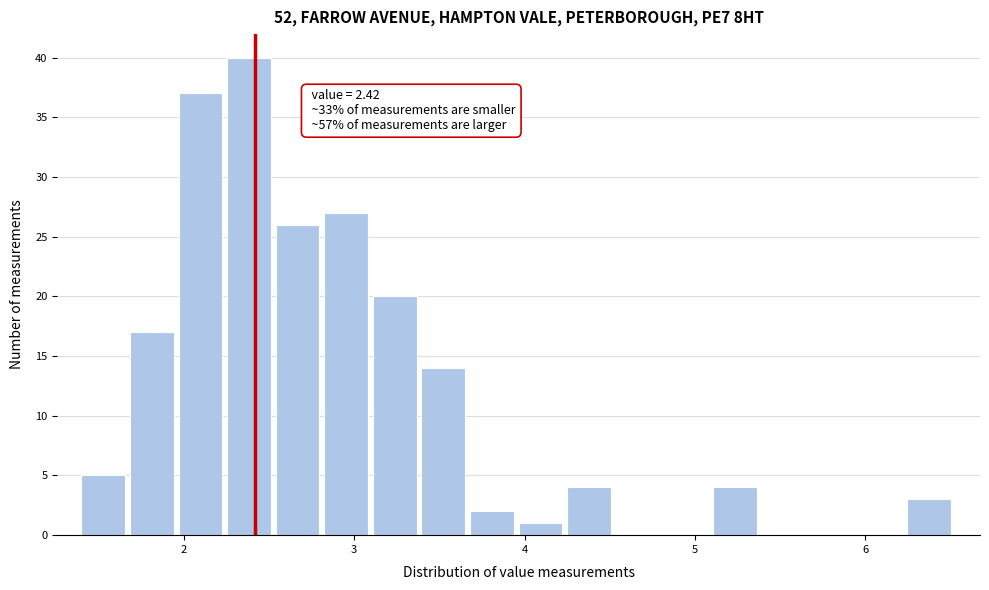

Around what value on the x-axis is the tallest bar? Give the approximate position of its centre, as read against the axis.

2.4